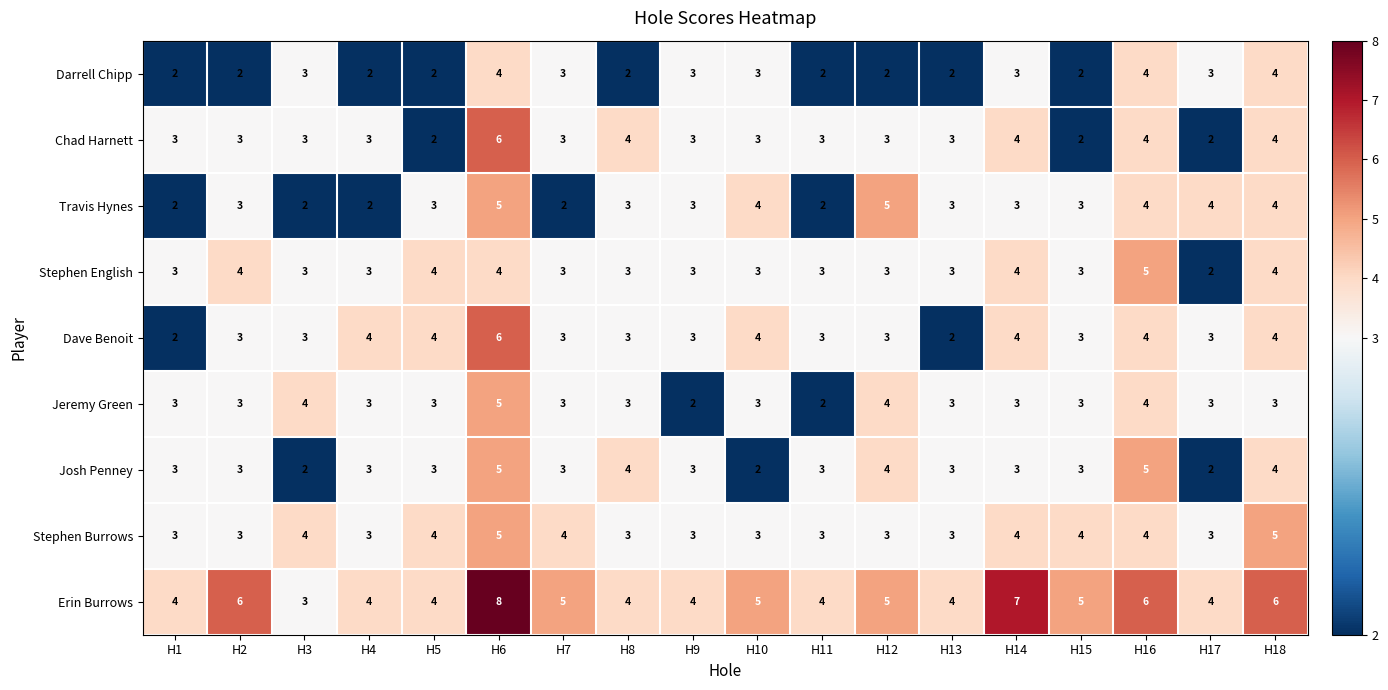

What is the spread (max minus min) of values at H17?

2